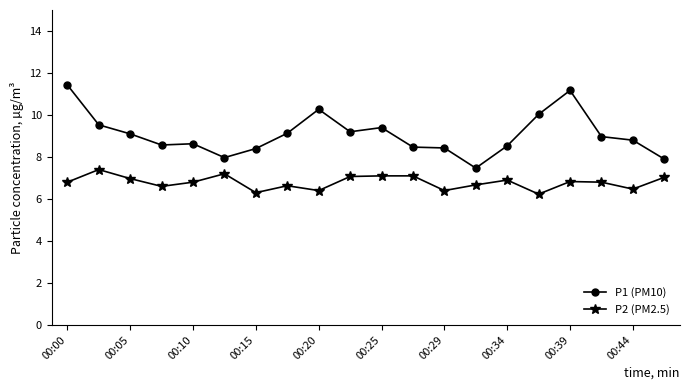

Which series has the largest total across all categories?

P1 (PM10)